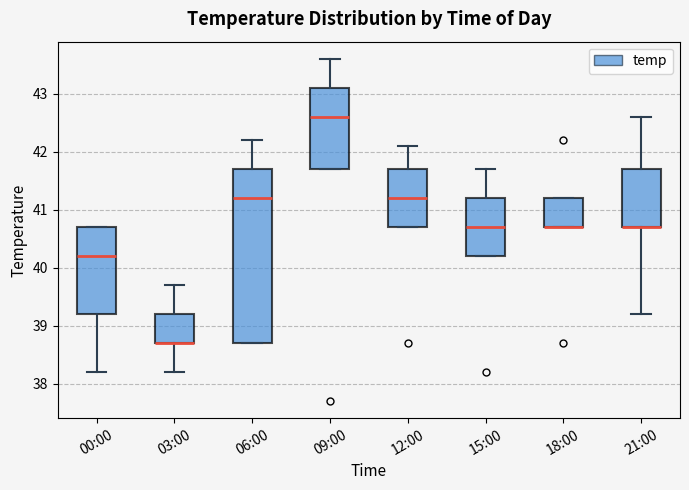

Reading left to right, read every box against the y-axis: the position of its median line, the range the box covers, and the ends of its whiskers. The values are not printed on the chart, so give them approximately, as read against the axis.

00:00: median 40.2, box 39.2 to 40.7, whiskers 38.2 to 40.7
03:00: median 38.7 (drawn on the box's lower edge), box 38.7 to 39.2, whiskers 38.2 to 39.7
06:00: median 41.2, box 38.7 to 41.7, whiskers 38.7 to 42.2
09:00: median 42.6, box 41.7 to 43.1, whiskers 41.7 to 43.6
12:00: median 41.2, box 40.7 to 41.7, whiskers 40.7 to 42.1
15:00: median 40.7, box 40.2 to 41.2, whiskers 40.2 to 41.7
18:00: median 40.7 (drawn on the box's lower edge), box 40.7 to 41.2, whiskers 40.7 to 41.2
21:00: median 40.7 (drawn on the box's lower edge), box 40.7 to 41.7, whiskers 39.2 to 42.6